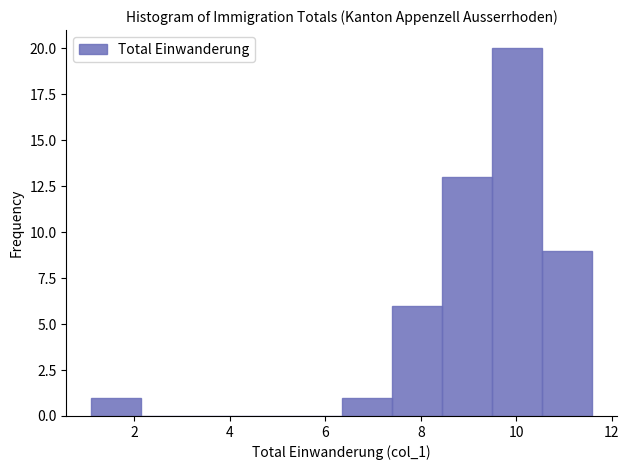

Reading left to right, transcribe this chart: for each bar, give the range it covers on the x-axis and its height. Neither the bar edges nor the heights are printed on the chart, so give them approximately, as read against the axes.

1.0 to 2.2: 1
2.2 to 3.2: 0
3.2 to 4.2: 0
4.2 to 5.2: 0
5.2 to 6.4: 0
6.4 to 7.4: 1
7.4 to 8.4: 6
8.4 to 9.4: 13
9.4 to 10.6: 20
10.6 to 11.6: 9